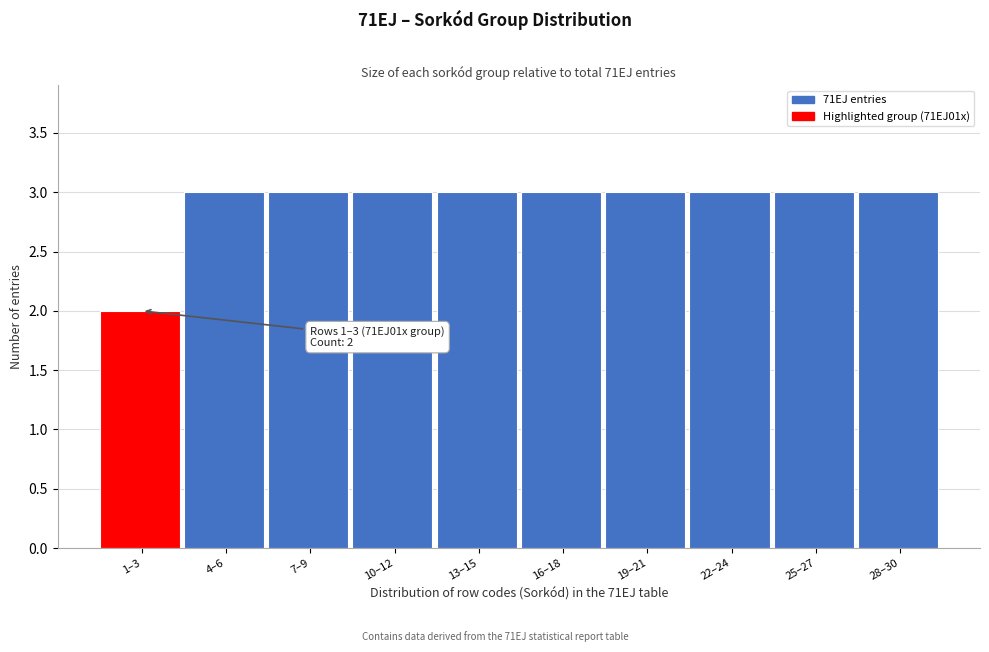

Reading right to left, transcribe all the data shown in this chart.

3	3	3	3	3	3	3	3	3	2